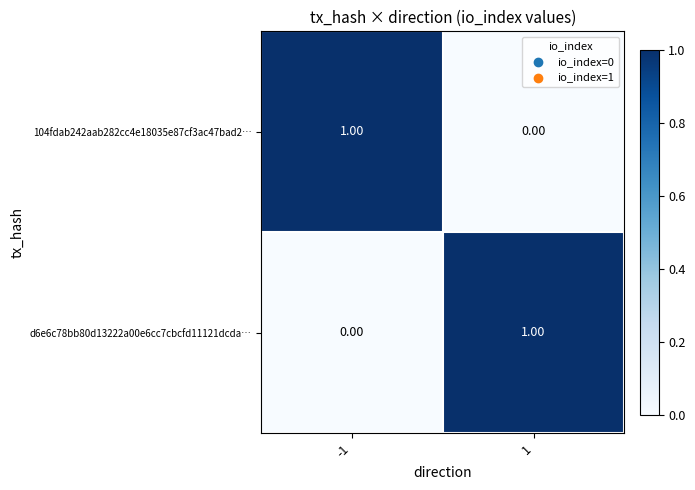

What is the total value across all series at 1?

1